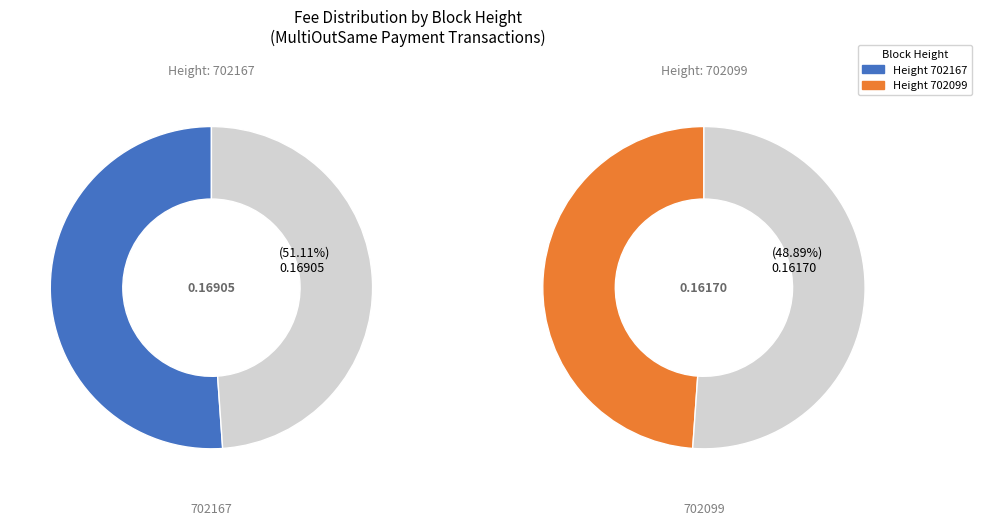

How much of the chart is everything except 702099?

51.1%